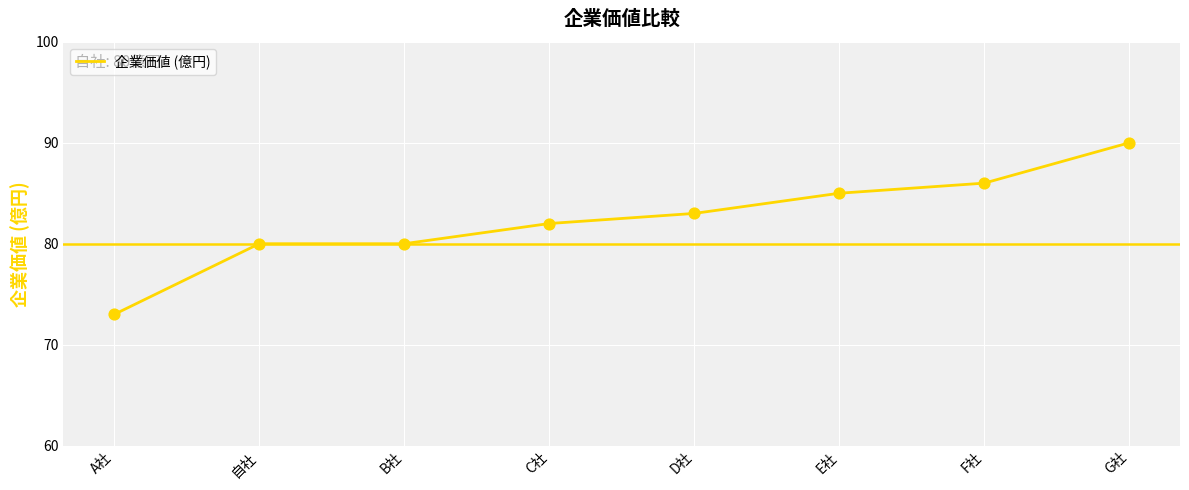

What is the ratio of the value at A社 to the value at B社?

0.9